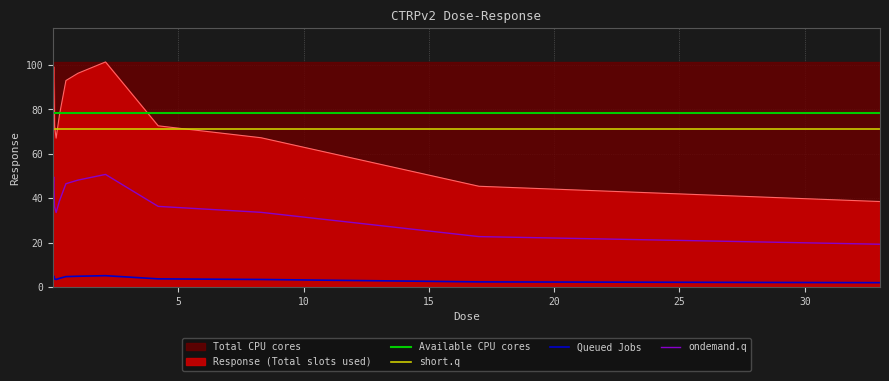

True or false: ondemand.q and Response (Total slots used) cross at least once.

False